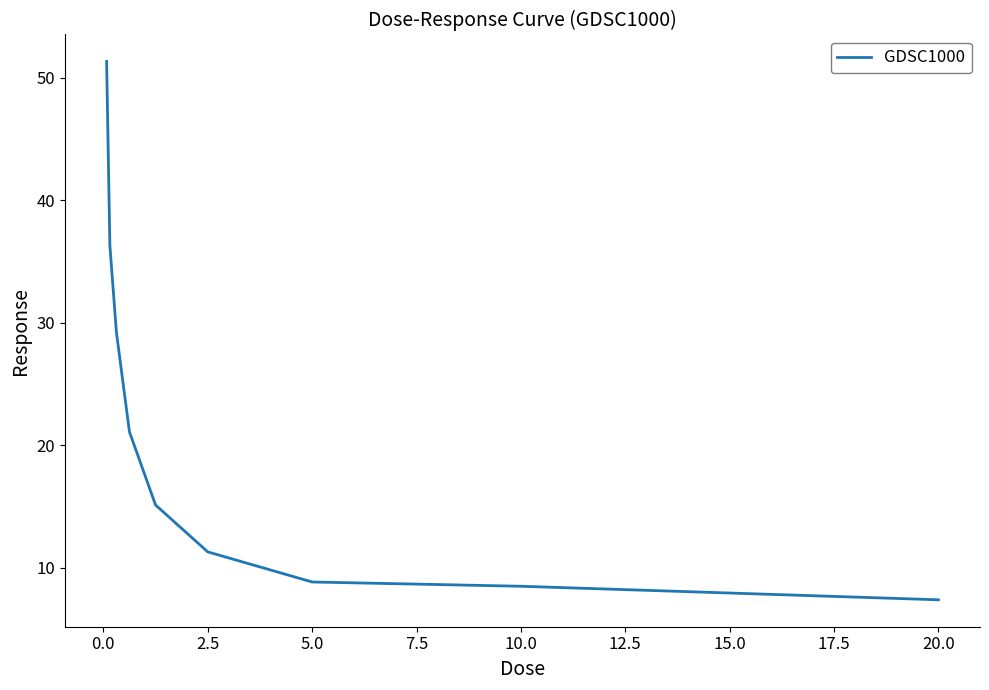

How many values are below 15?

4